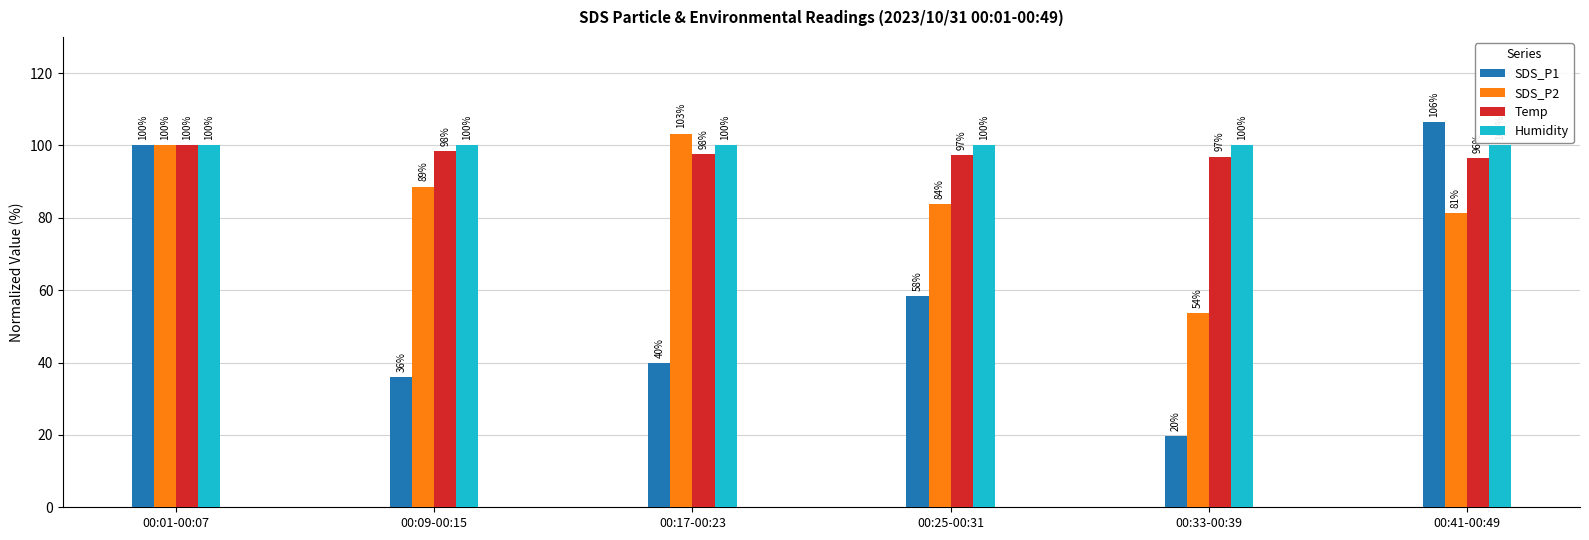

What is the lowest value of the Humidity series?

100.0